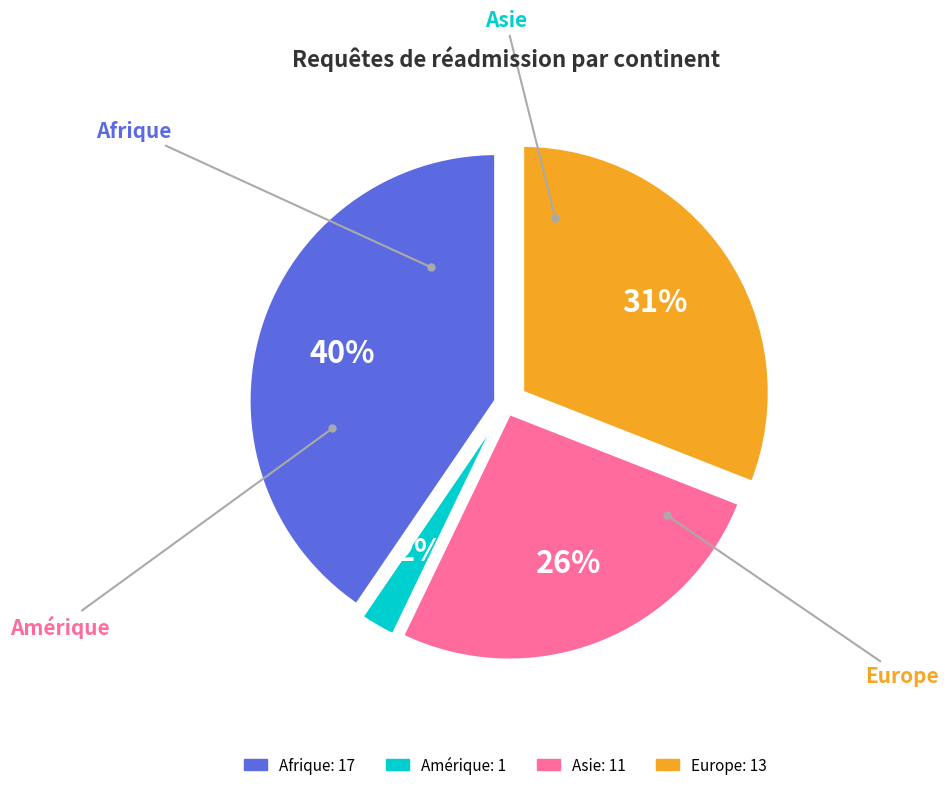

True or false: Amérique accounts for 8% of the total.

False